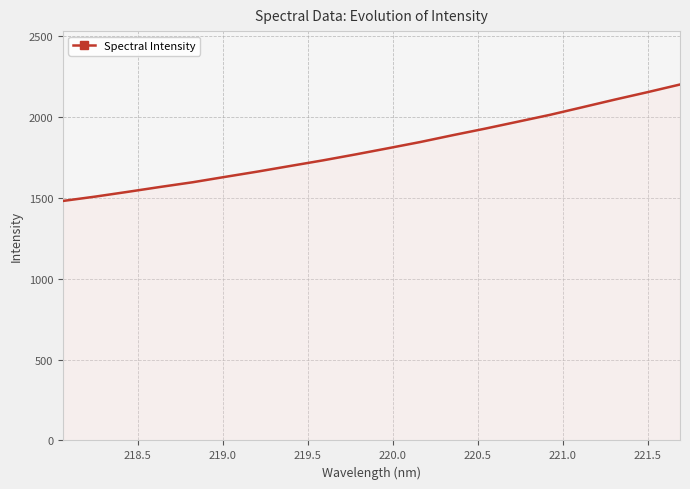

What is the maximum value shown in the chart?

2199.4